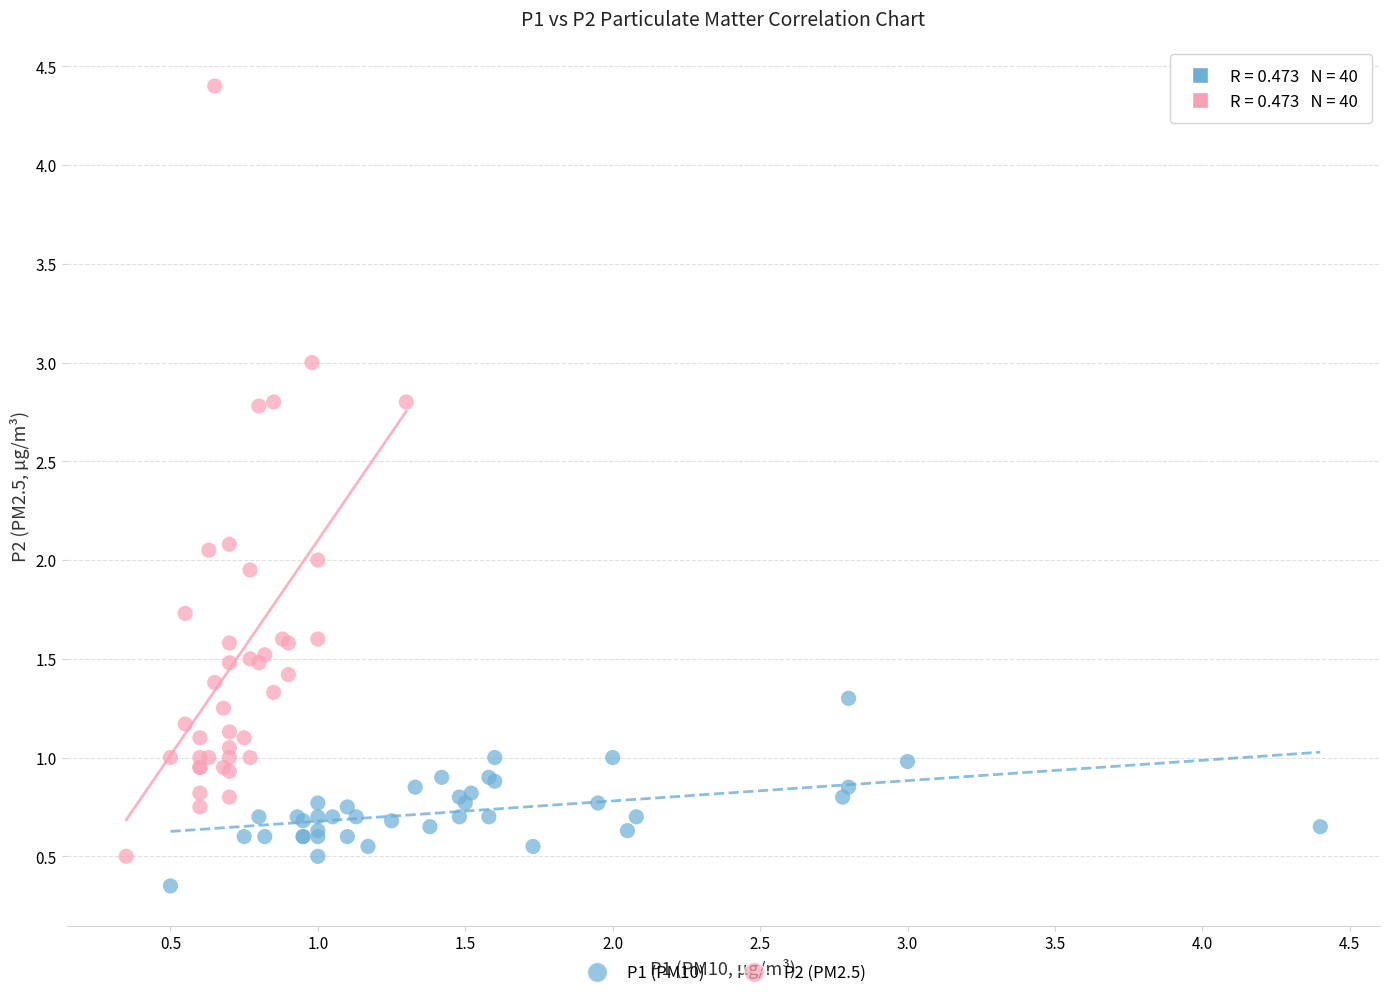

Which series has the largest Y range (max minus min)?

P2 (PM2.5)